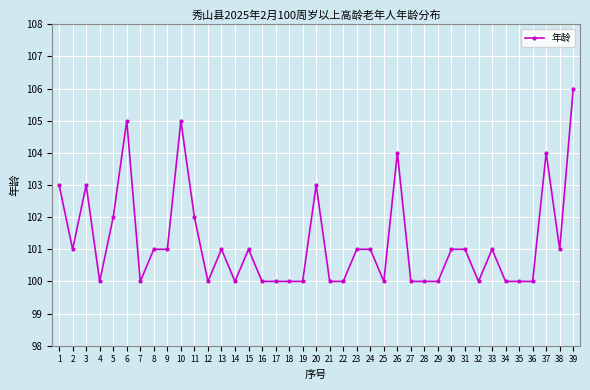

What is the change in value from 27 to 37?

+4